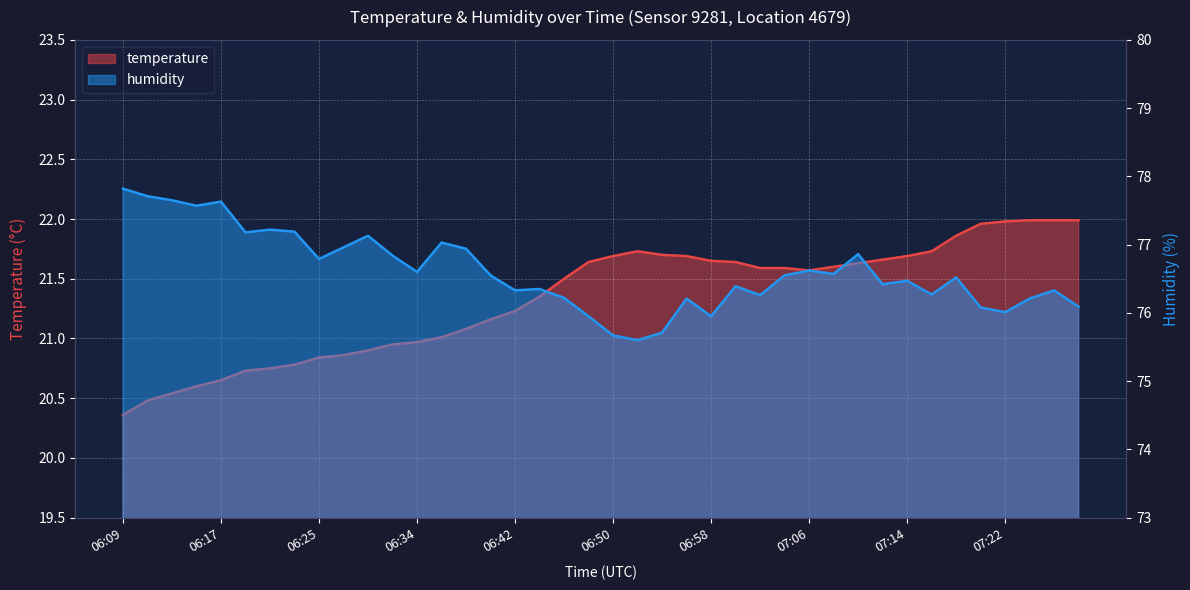

Which series has the largest range (max minus min)?

humidity